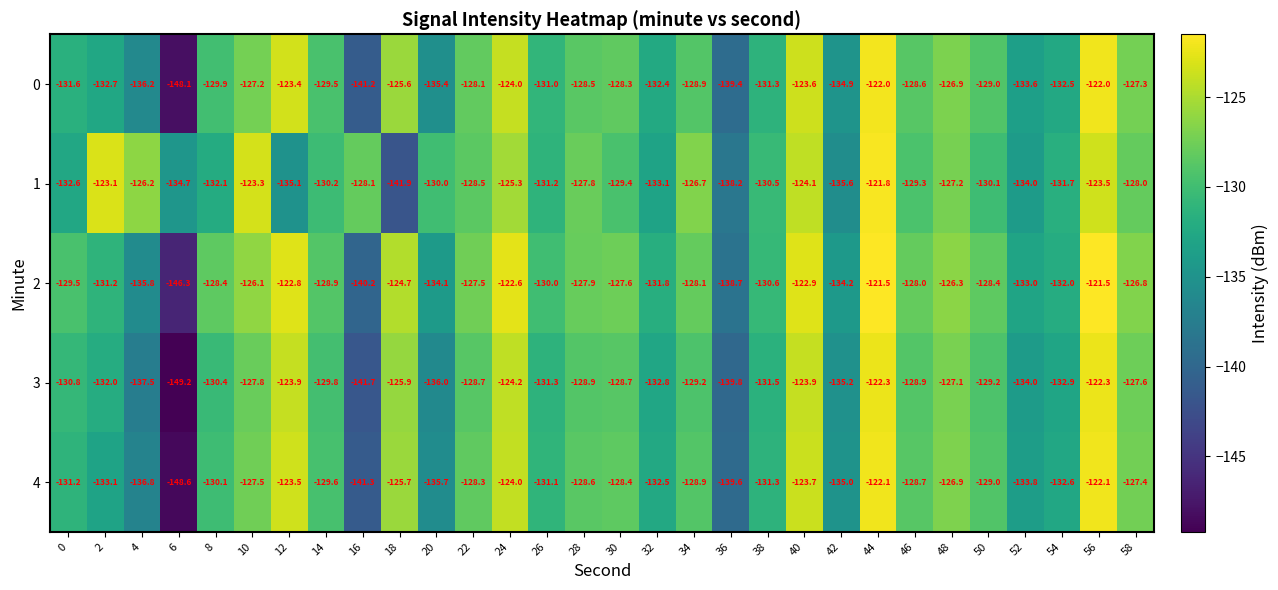

At which label does 0 first exceed -129?

10